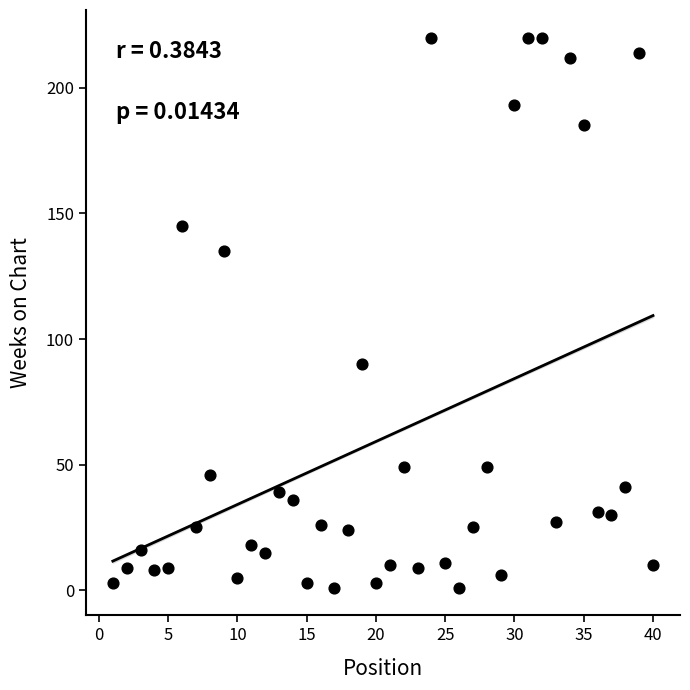

What Y value in the scatter plot is closest to 110?

90